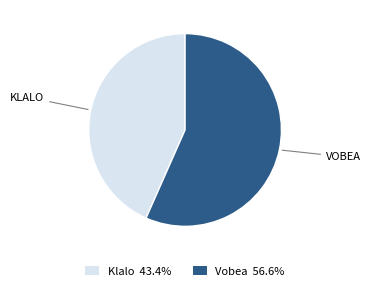

Is Klalo the majority of the pie?

No